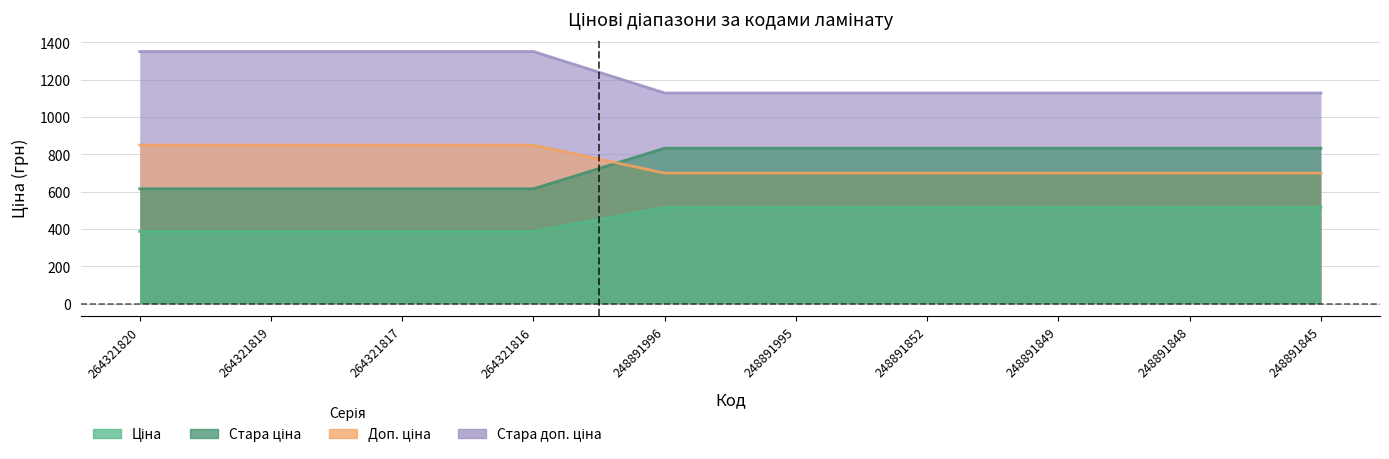

At which category is the sum across all series the highest?

264321820